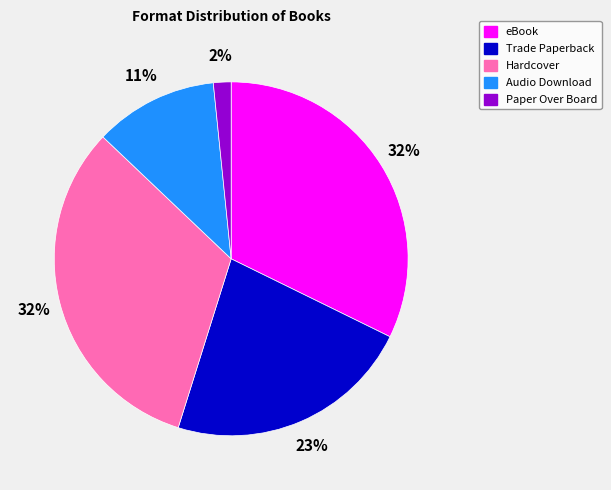

Which category has the smallest portion of the pie?

Paper Over Board